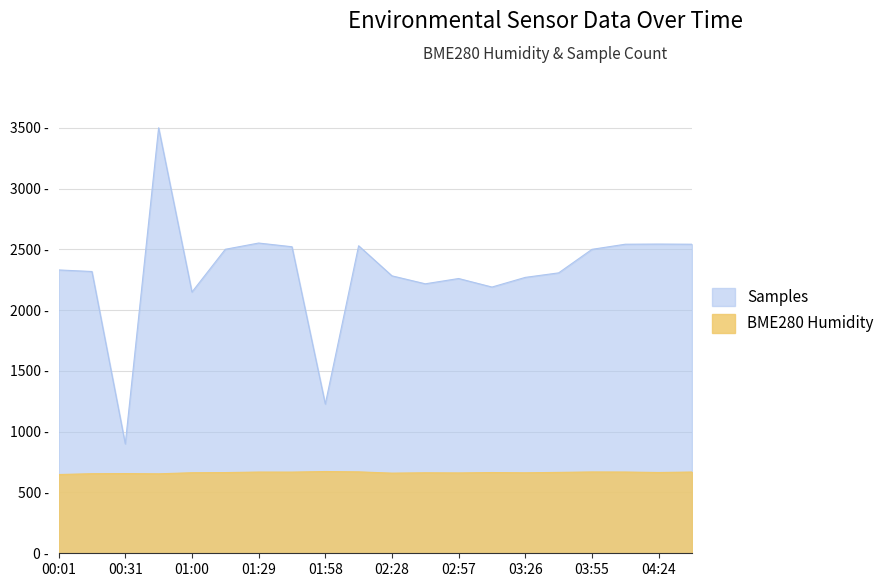

What is the label of the 11th point from the left?

02:28